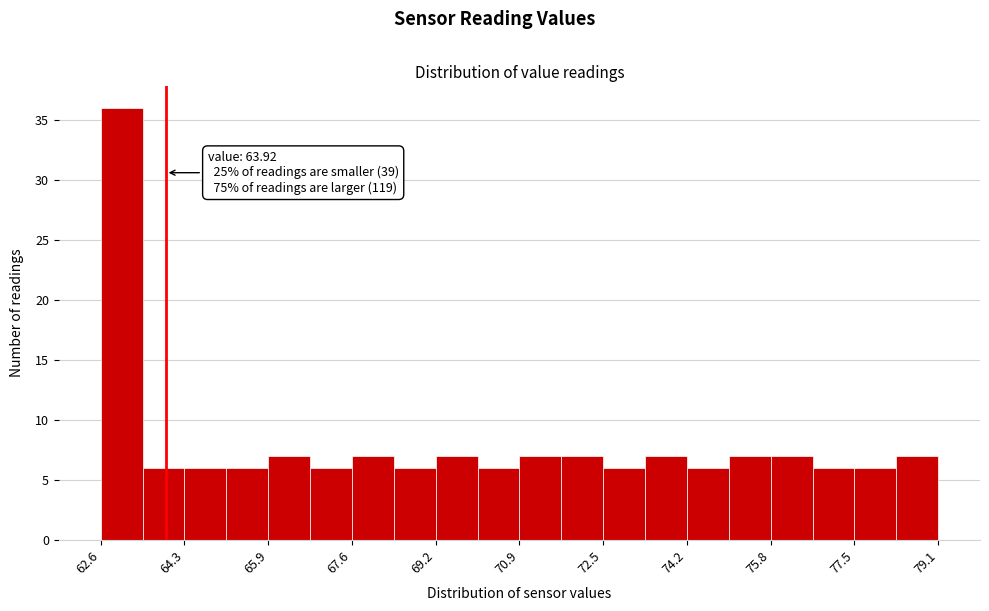

Which range on the x-axis has the tallest bar?

62.6 to 63.4